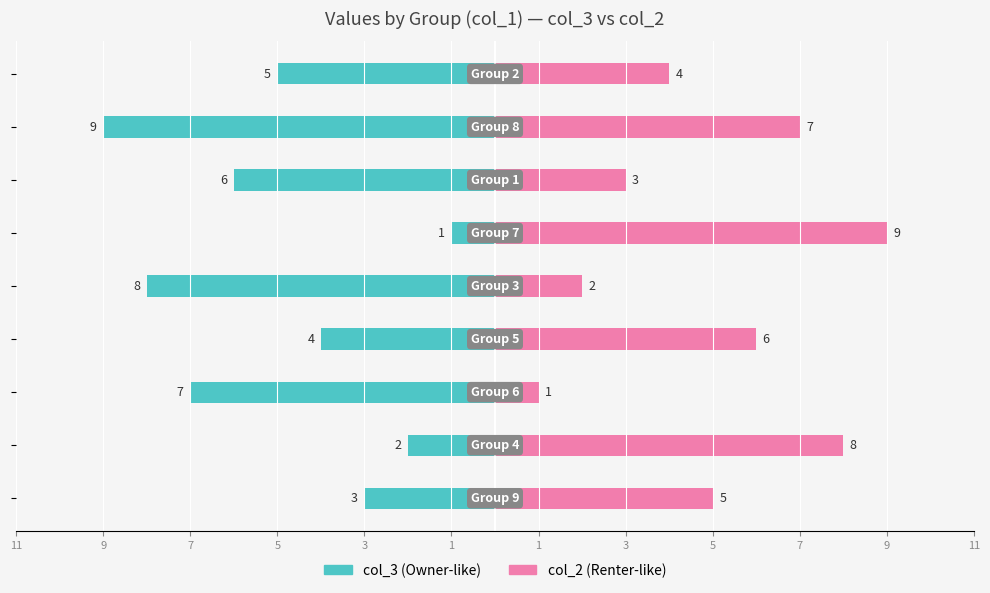

Which series has the largest total across all categories?

col_2 (Renter-like)